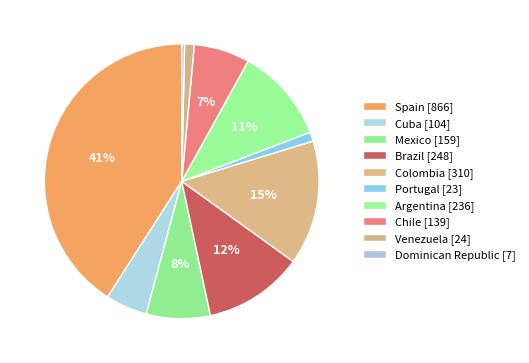

Count the number of slices in the pie.

10